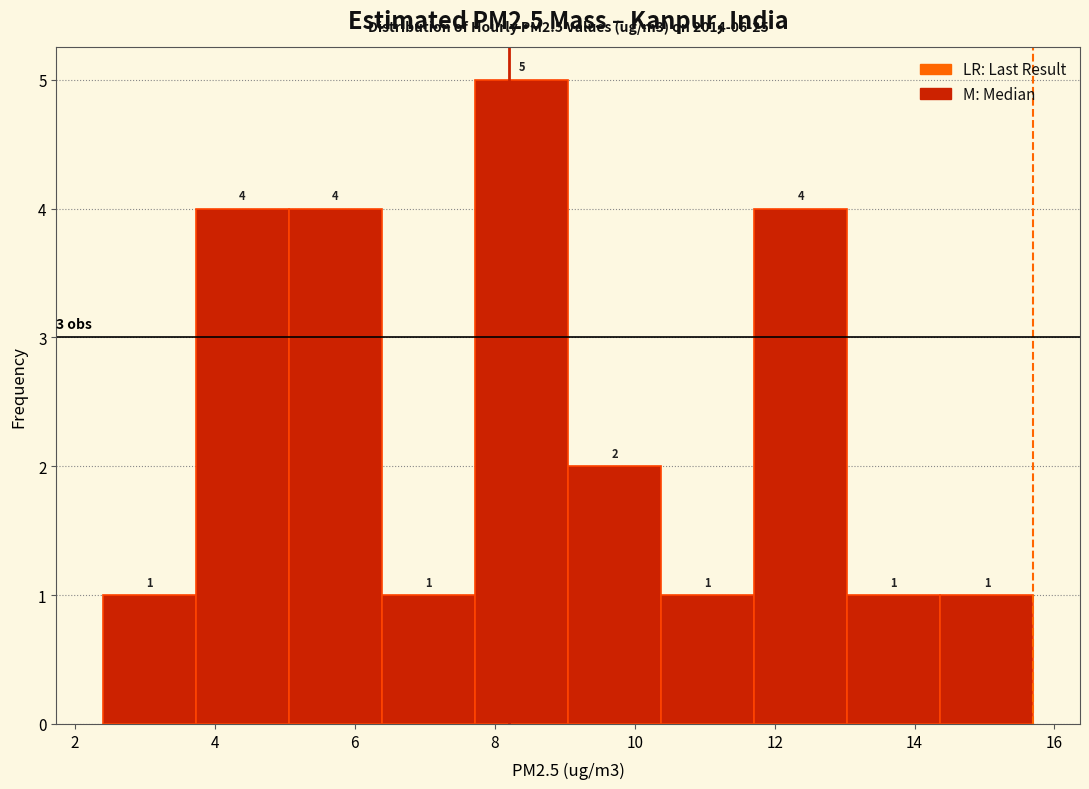

Reading left to right, transcribe this chart: for each bar, give the range it covers on the x-axis and its height. The bar edges are not printed on the chart, so give them approximately, as read against the axis.

2.4 to 3.8: 1
3.8 to 5.0: 4
5.0 to 6.4: 4
6.4 to 7.8: 1
7.8 to 9.0: 5
9.0 to 10.4: 2
10.4 to 11.8: 1
11.8 to 13.0: 4
13.0 to 14.4: 1
14.4 to 15.8: 1